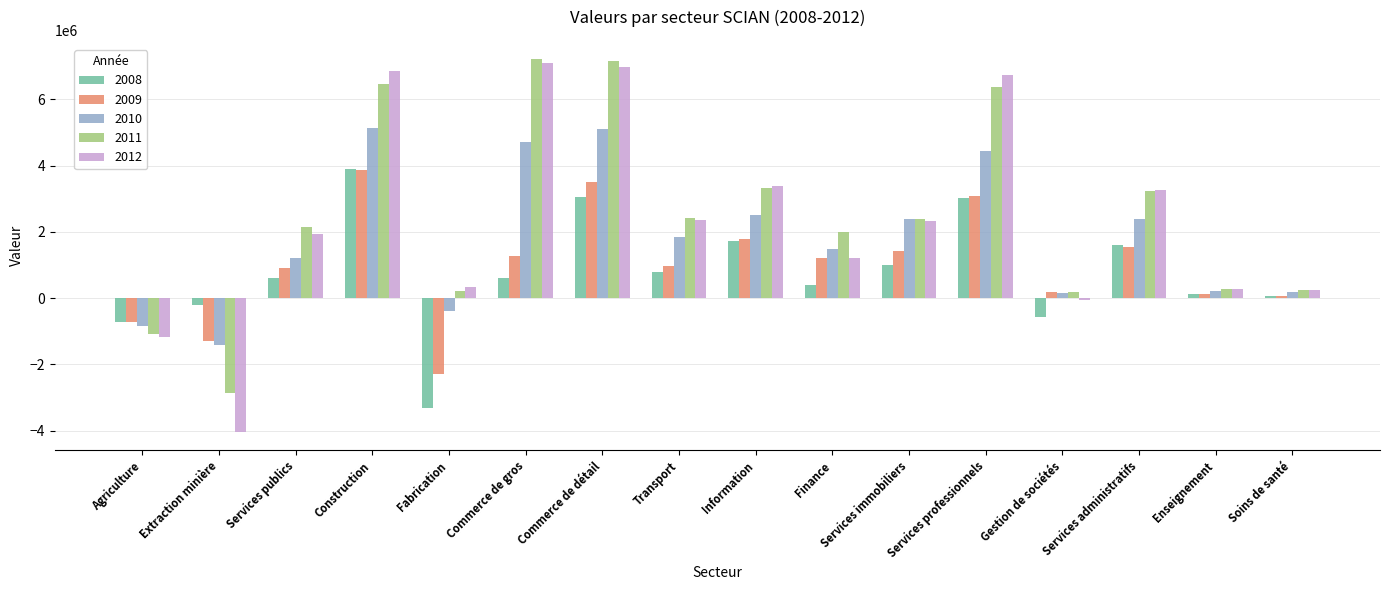

How many data points in 2010 are less than 1856102?

8